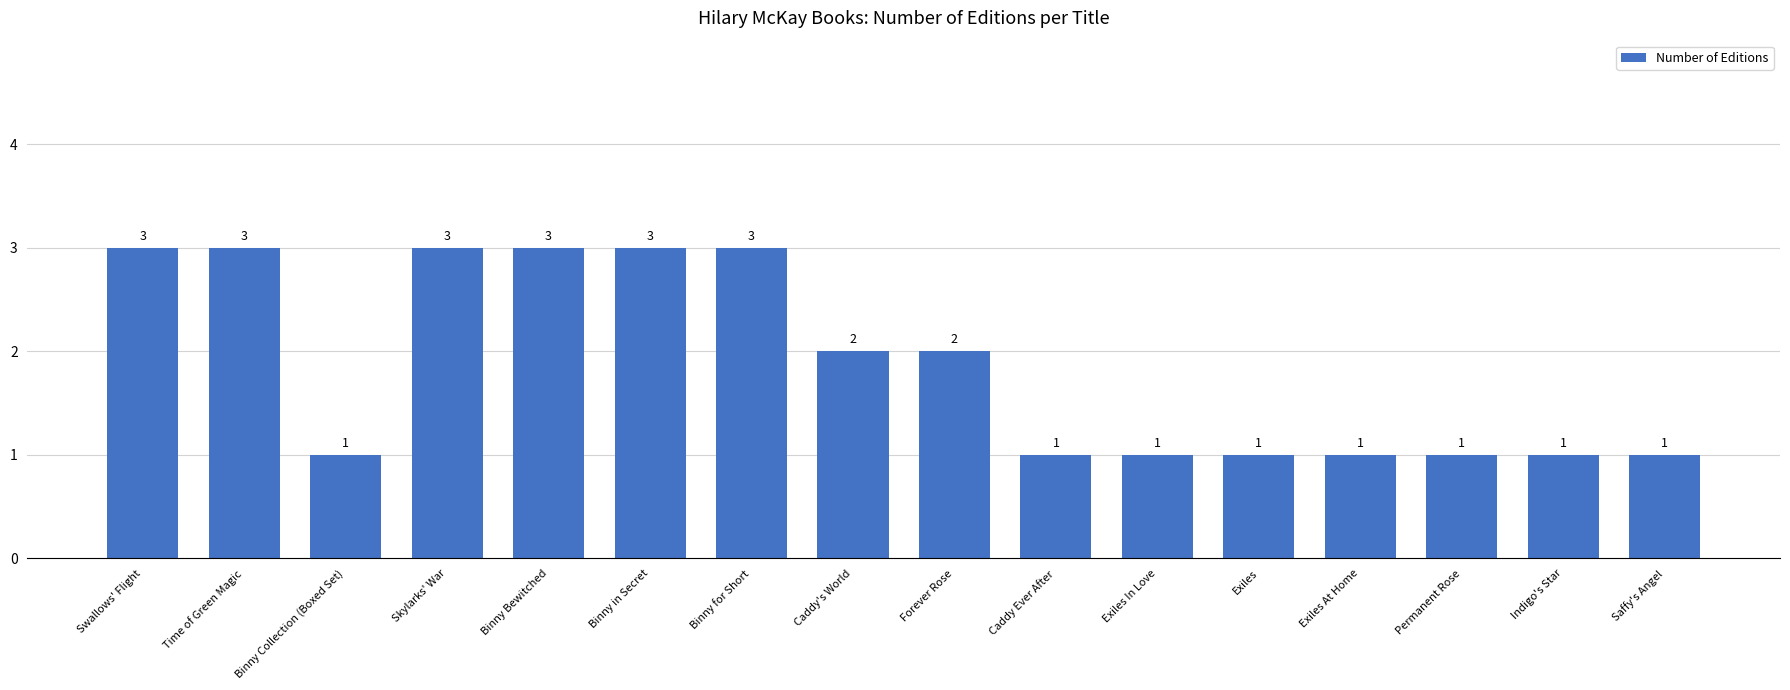

What is the difference between the values at Binny in Secret and Saffy's Angel?

2